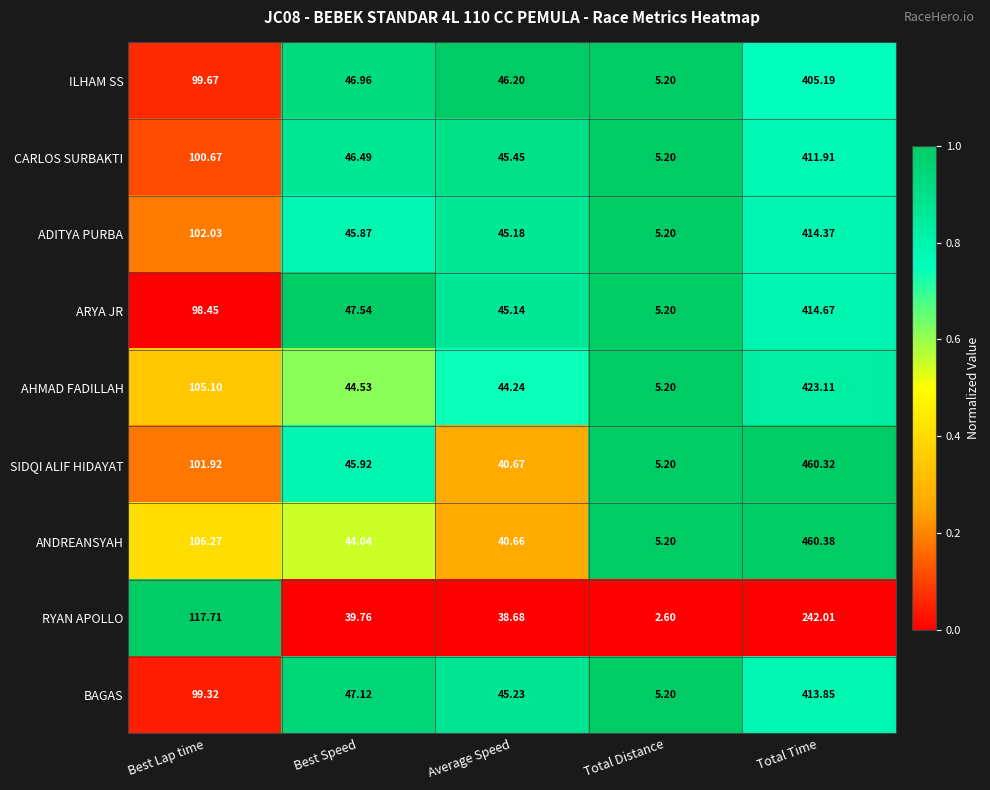

List the labels in order of ARYA JR value, smallest first.

Total Distance, Average Speed, Best Speed, Best Lap time, Total Time